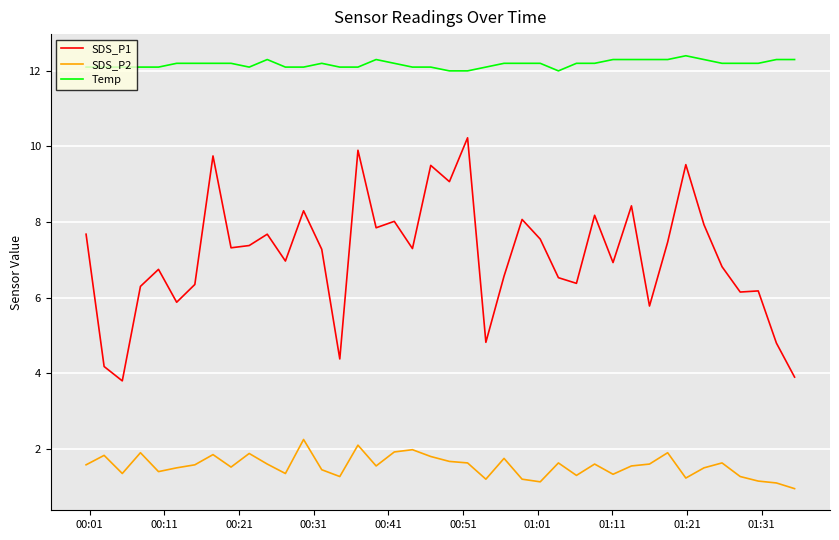

Rank the series by their maximum value, from lowest to highest.

SDS_P2, SDS_P1, Temp